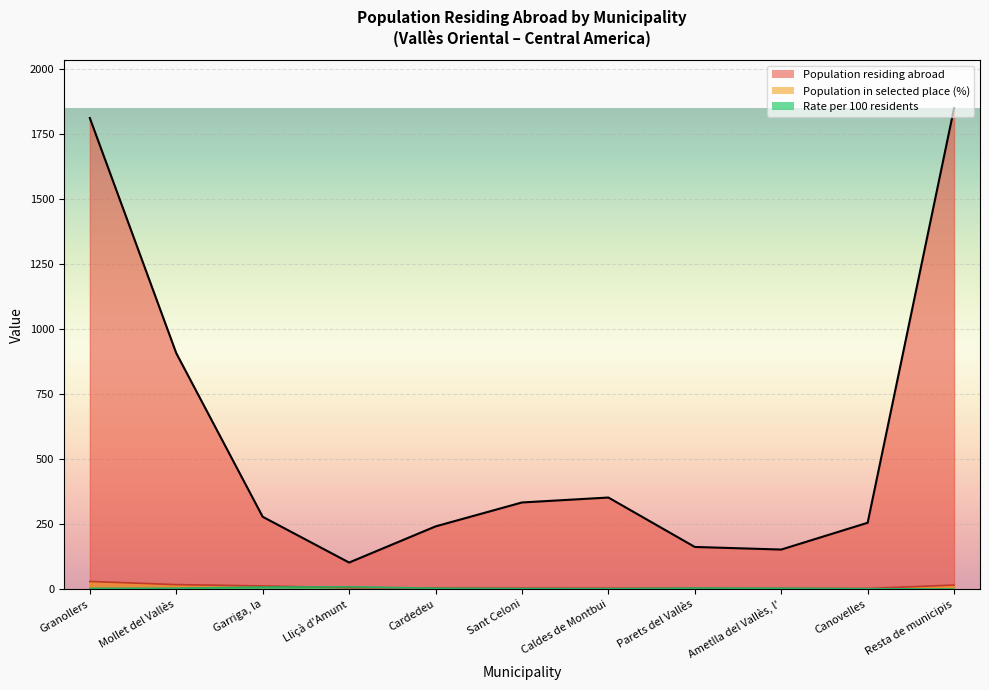

Which has a higher value, Sant Celoni or Mollet del Vallès?

Mollet del Vallès